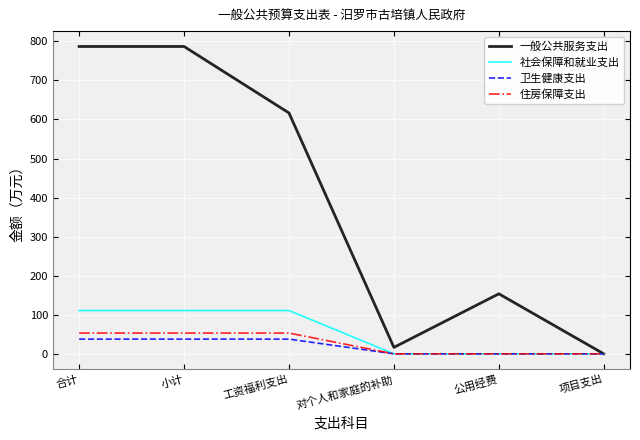

What is the total value across all series at 公用经费?

153.7